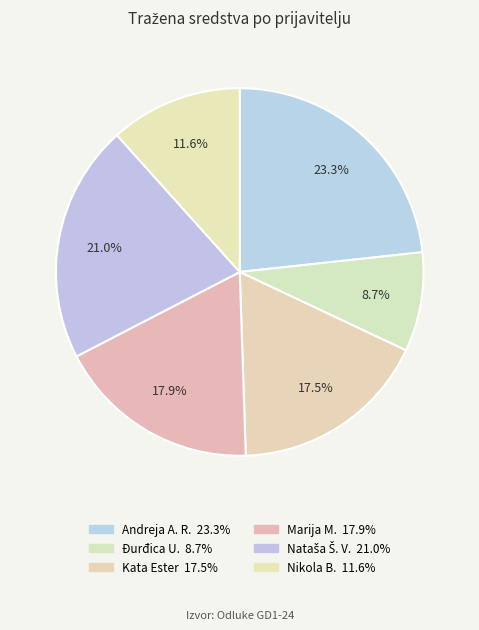

Count the number of slices in the pie.

6